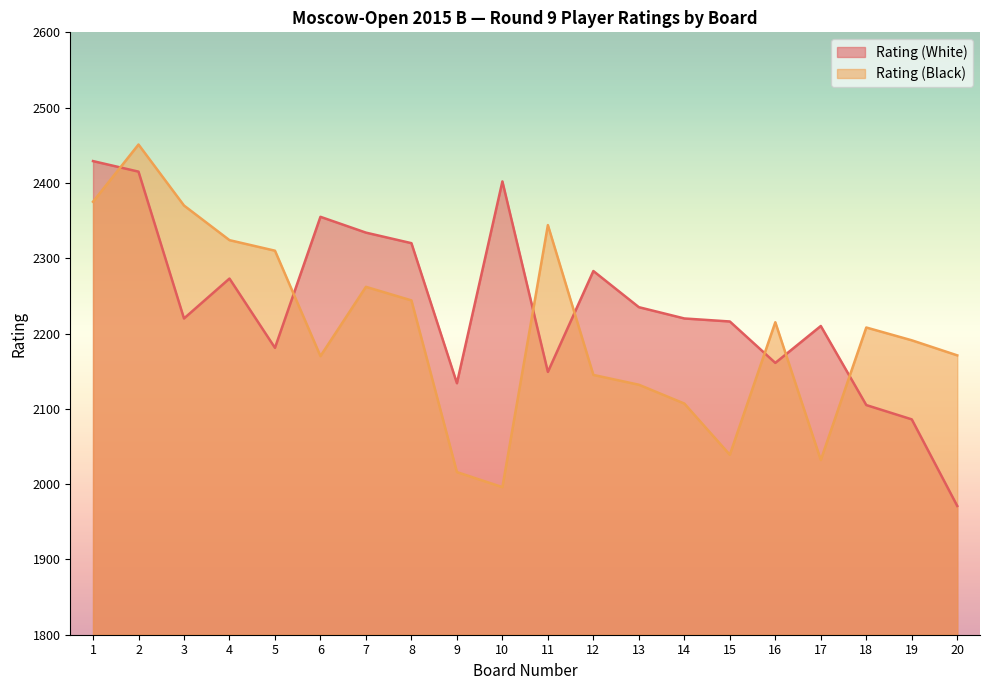

True or false: Rating (Black) and Rating (White) intersect in this chart.

True